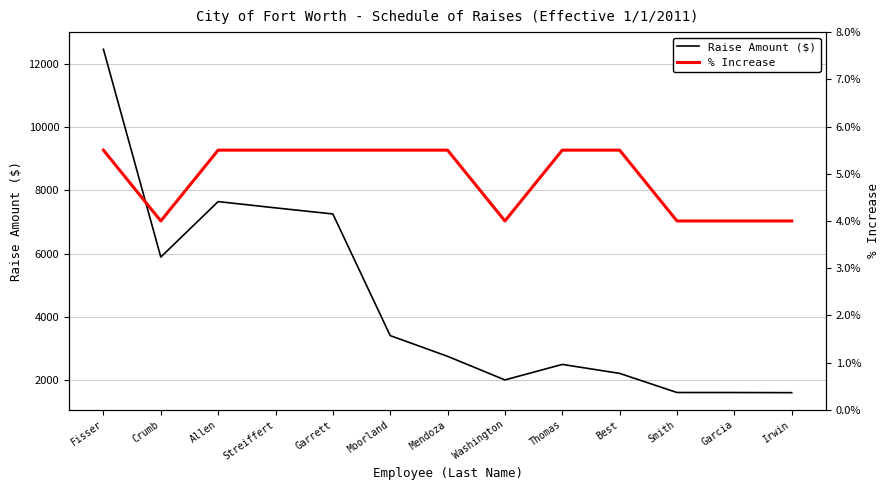

The Raise Amount ($) series shows 12462.7 at Fisser. True or false?

True